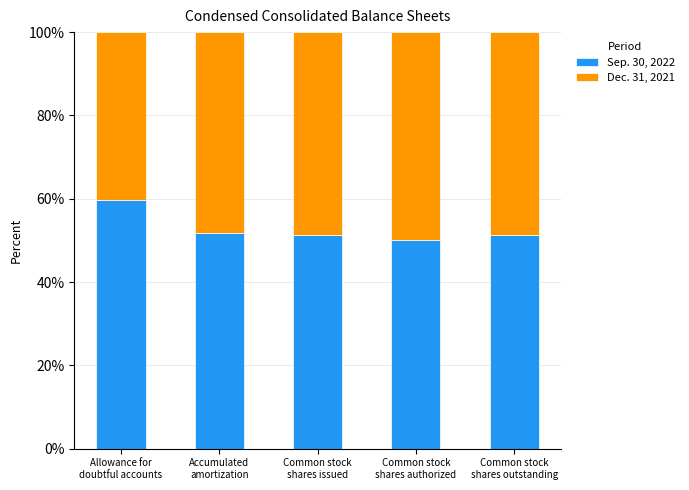

What is the lowest value of the Sep. 30, 2022 series?

50.0